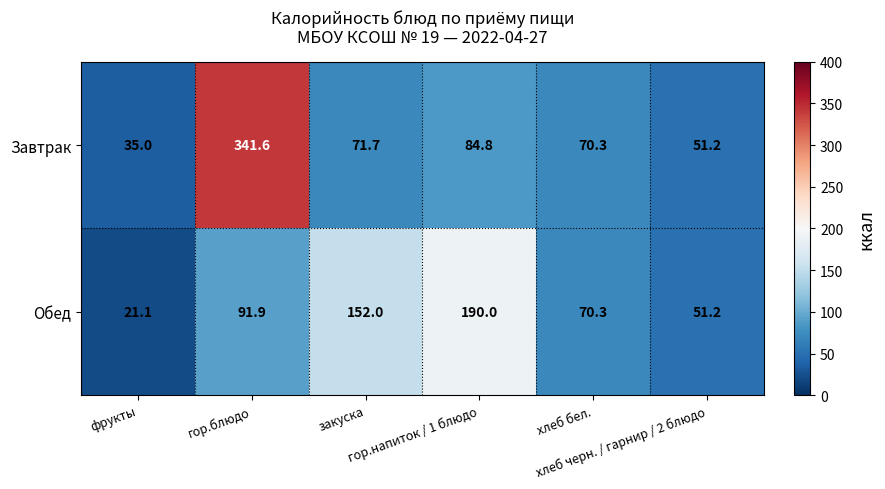

What is the difference between the maximum and minimum values in the Завтрак series?

306.6